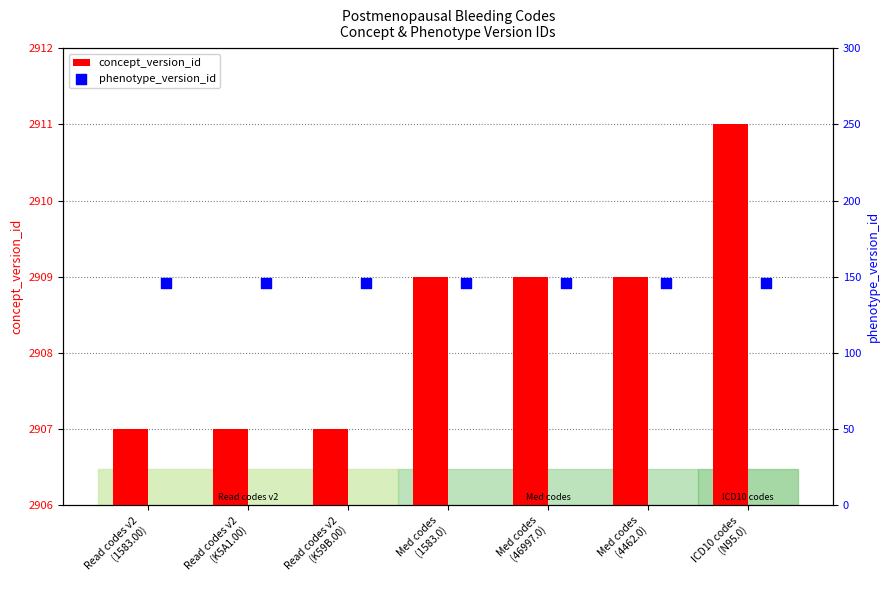

Which series reaches the minimum Y coordinate?

phenotype_version_id